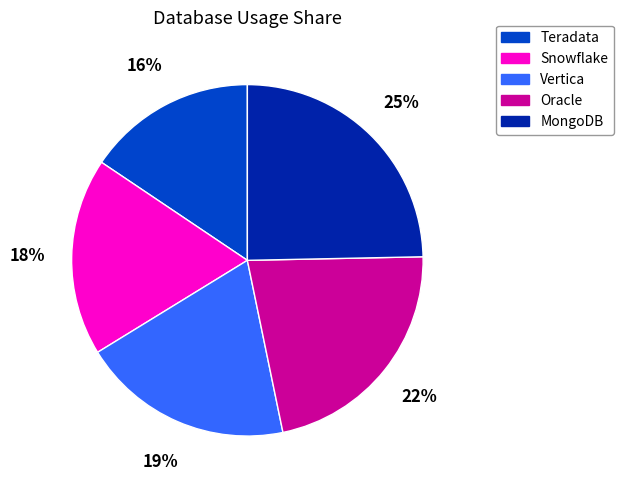

Rank the categories by value from highest to lowest.

MongoDB, Oracle, Vertica, Snowflake, Teradata